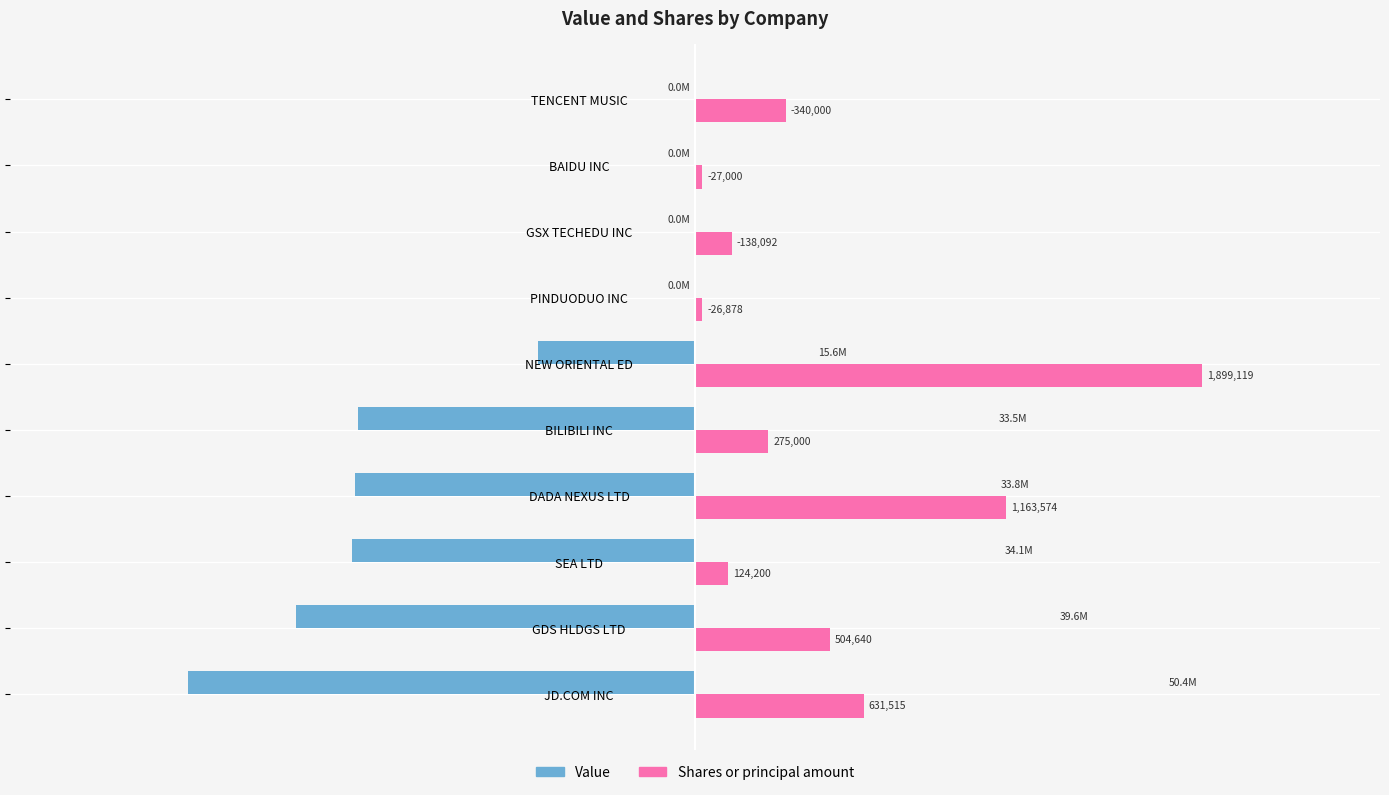

How many categories are shown in the chart?

10